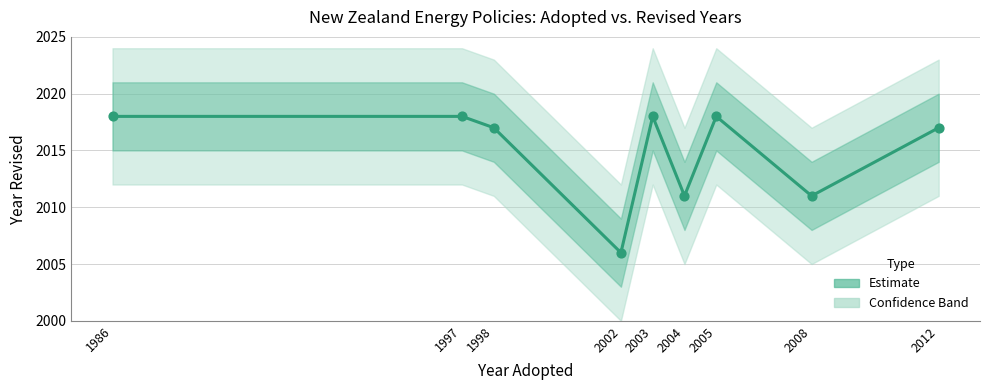

What is the ratio of the value at 1986 to the value at 2002?

1.0